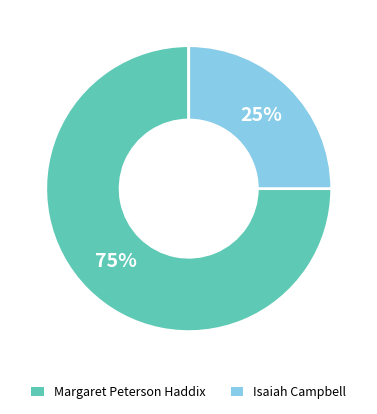

What is the majority slice?

Margaret Peterson Haddix